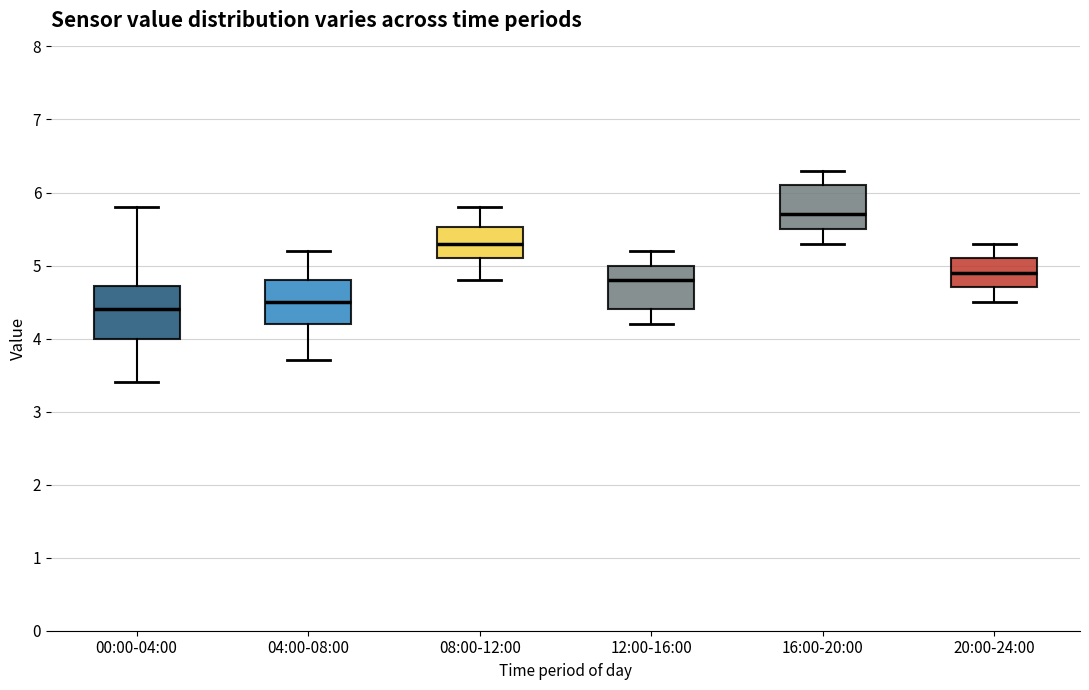

Reading left to right, read every box against the y-axis: the position of its median line, the range the box covers, and the ends of its whiskers. The values are not printed on the chart, so give them approximately, as read against the axis.

00:00-04:00: median 4.4, box 4.0 to 4.7, whiskers 3.4 to 5.8
04:00-08:00: median 4.5, box 4.2 to 4.8, whiskers 3.7 to 5.2
08:00-12:00: median 5.3, box 5.1 to 5.5, whiskers 4.8 to 5.8
12:00-16:00: median 4.8, box 4.4 to 5.0, whiskers 4.2 to 5.2
16:00-20:00: median 5.7, box 5.5 to 6.1, whiskers 5.3 to 6.3
20:00-24:00: median 4.9, box 4.7 to 5.1, whiskers 4.5 to 5.3